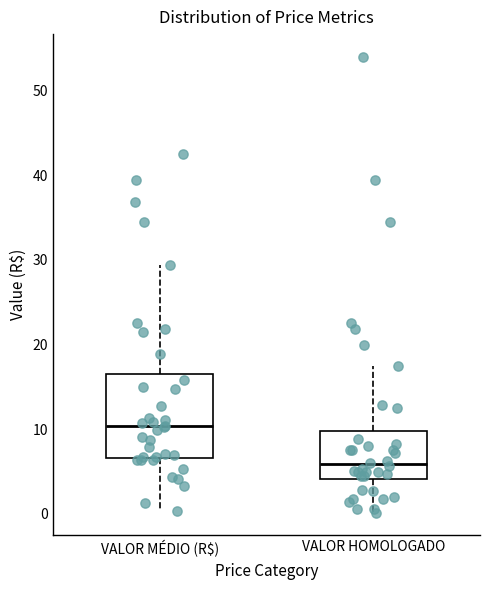

Comparing the boxes themselves (not the whiskers), which one is the tallest?

VALOR MÉDIO (R$)